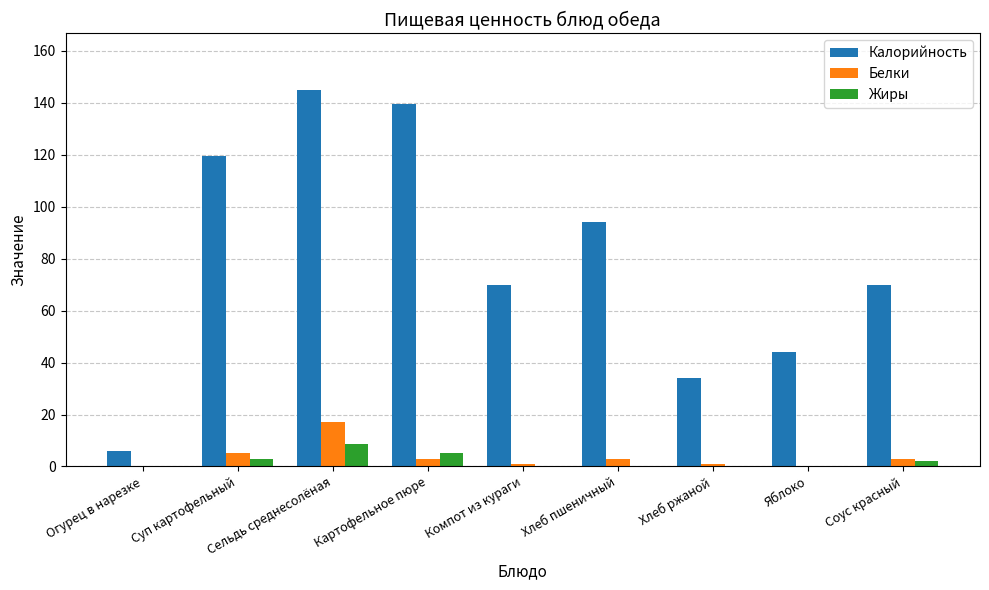

At which category is the sum across all series the highest?

Сельдь среднесолёная